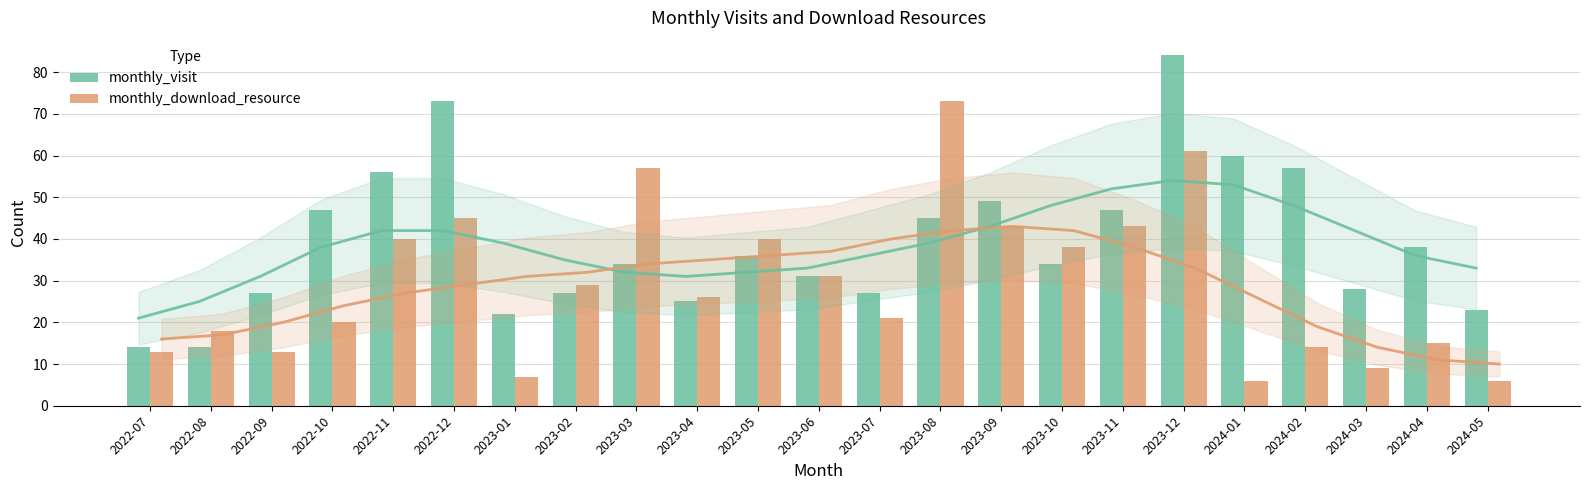

Are the bars horizontal?

No